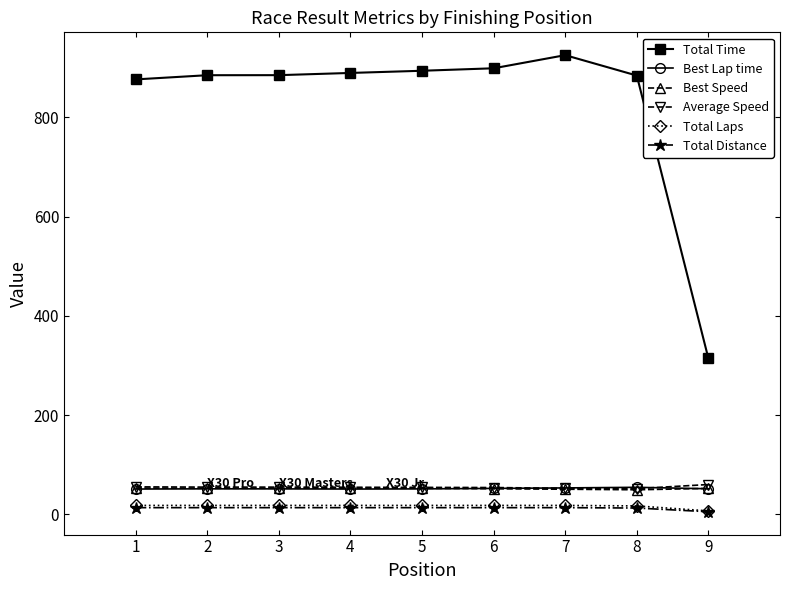

True or false: Total Distance and Best Lap time cross at least once.

False